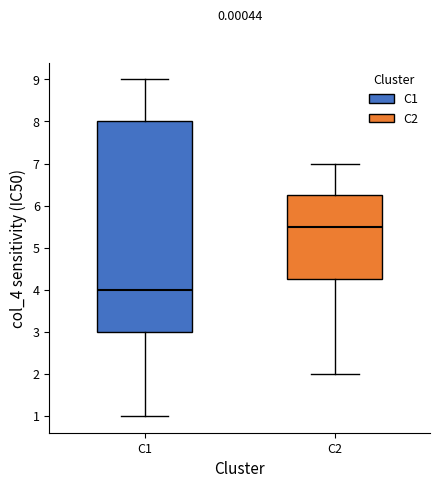

Reading left to right, read every box against the y-axis: the position of its median line, the range the box covers, and the ends of its whiskers. The values are not printed on the chart, so give them approximately, as read against the axis.

C1: median 4.0, box 3.0 to 8.0, whiskers 1.0 to 9.0
C2: median 5.5, box 4.3 to 6.3, whiskers 2.0 to 7.0